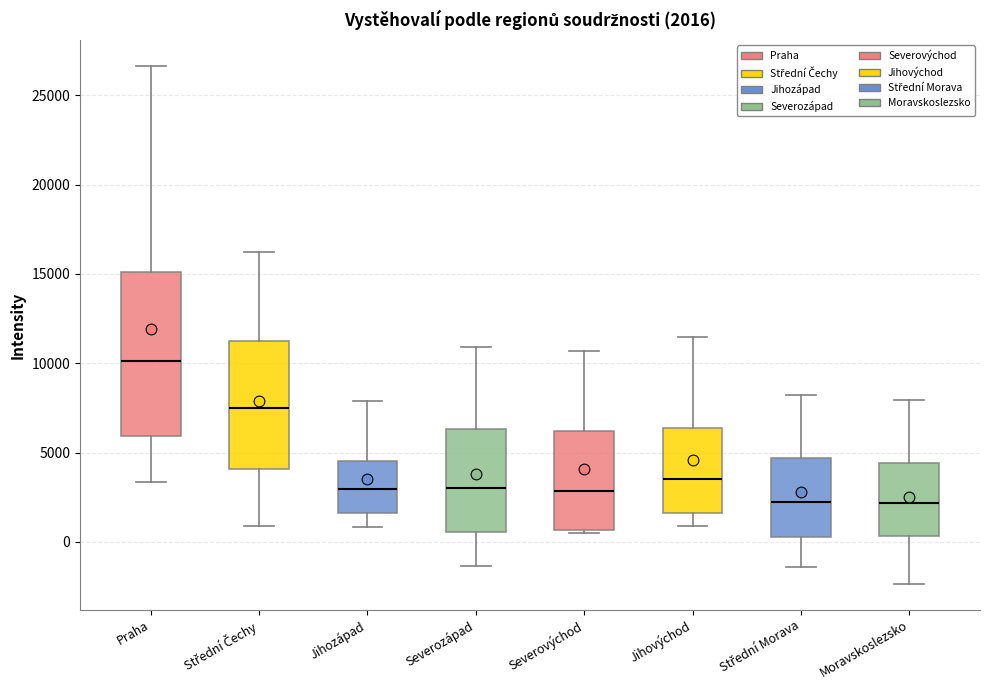

Comparing the boxes themselves (not the whiskers), which one is the tallest?

Praha